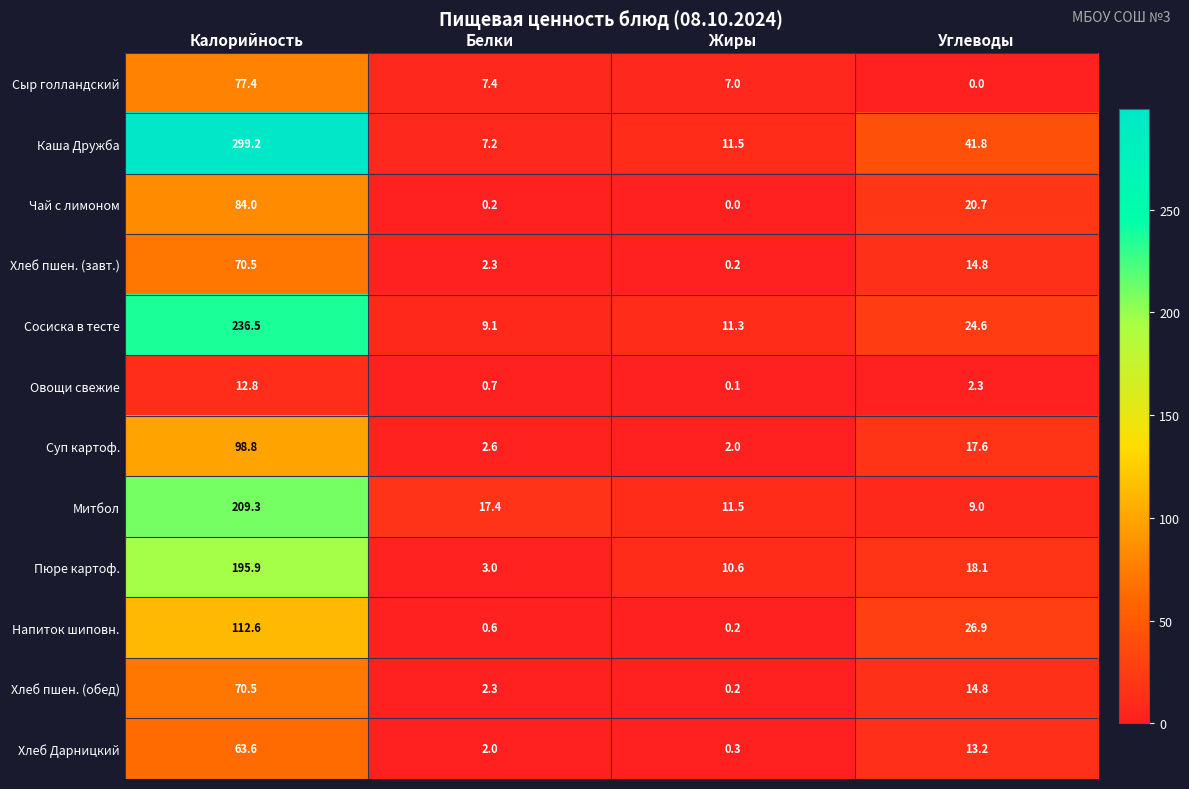

What is the spread (max minus min) of values at Белки?

17.2